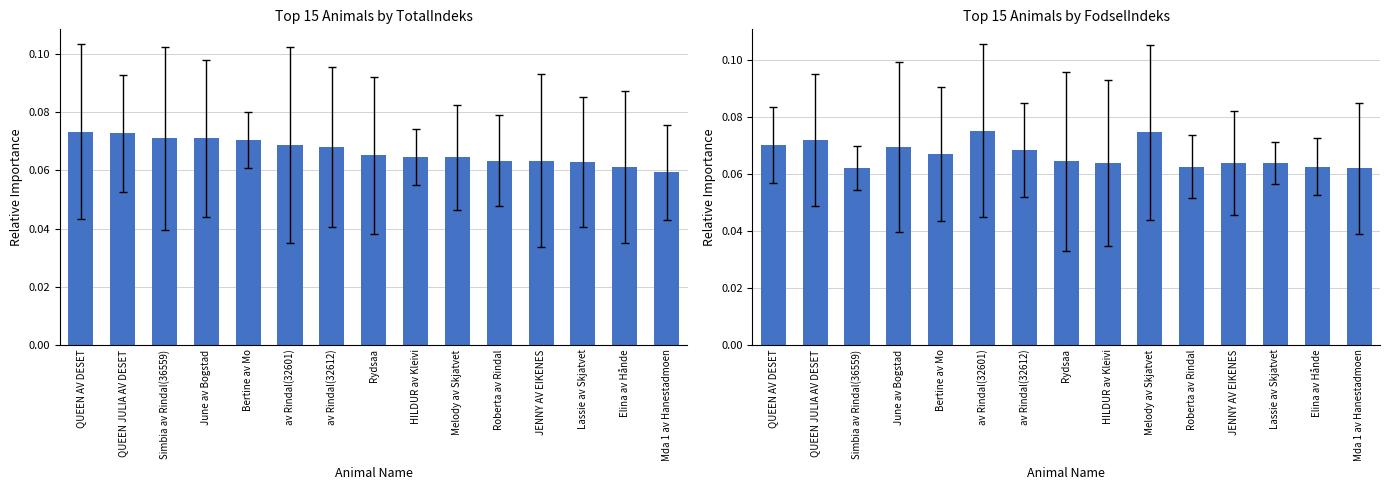

Count the FodselIndeks values in the range 0 to 1.

15